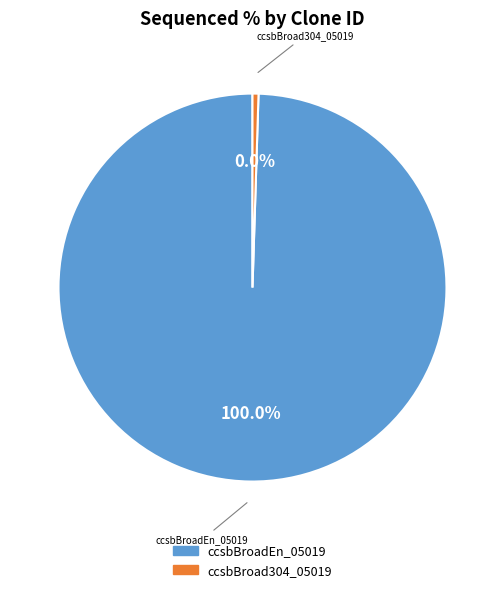

Which has a higher value, ccsbBroadEn_05019 or ccsbBroad304_05019?

ccsbBroadEn_05019